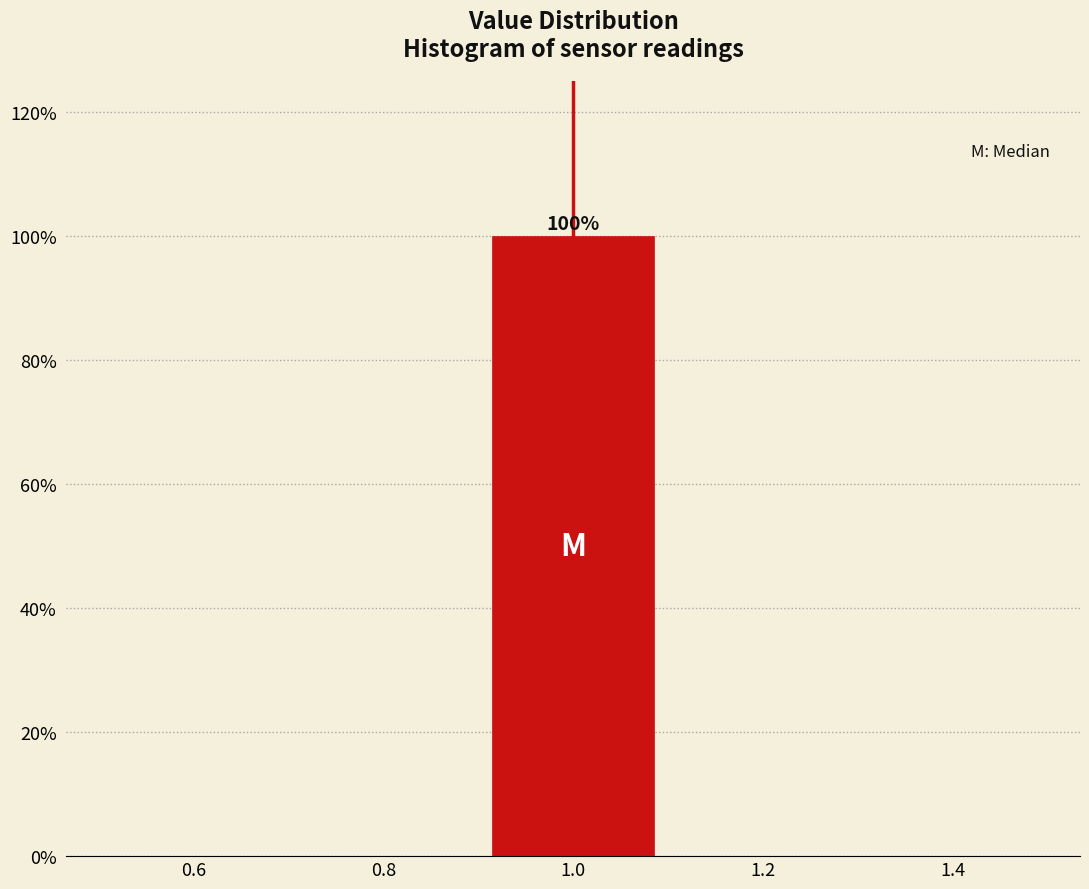

Which range on the x-axis has the tallest bar?

0.9 to 1.1